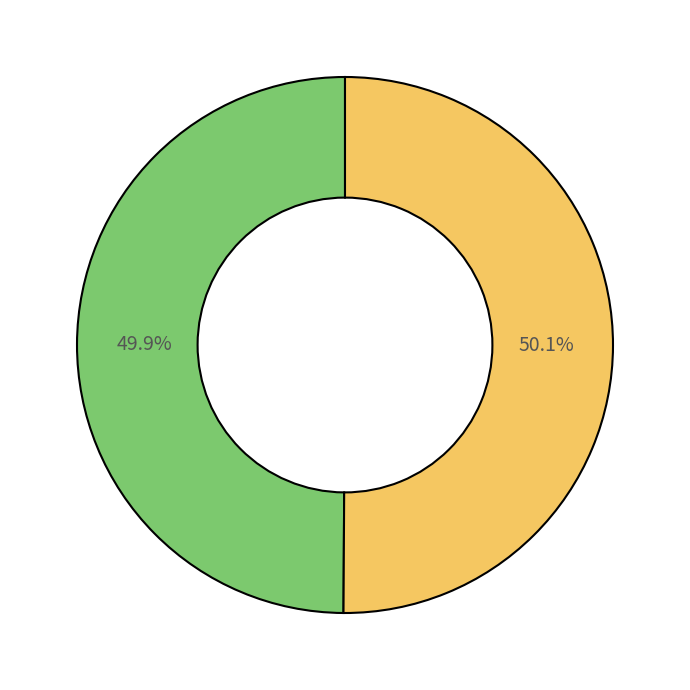

Is there a majority slice in this chart?

Yes